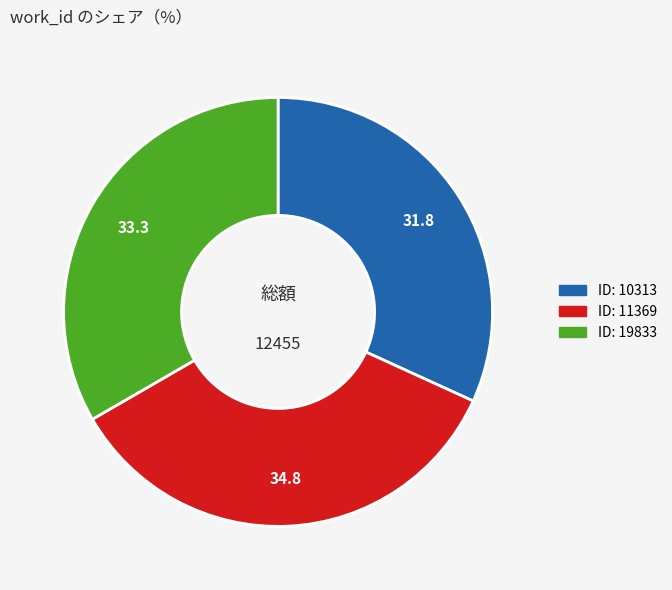

Does any single category account for the majority?

No